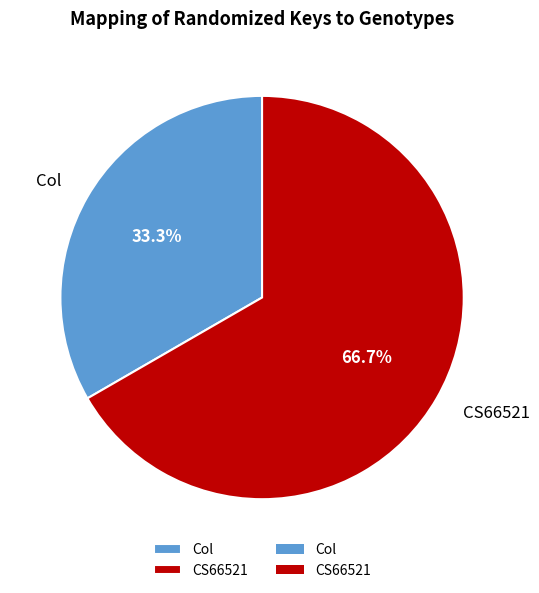

To the nearest percent, what is the combined percentage of Col and CS66521?

100%